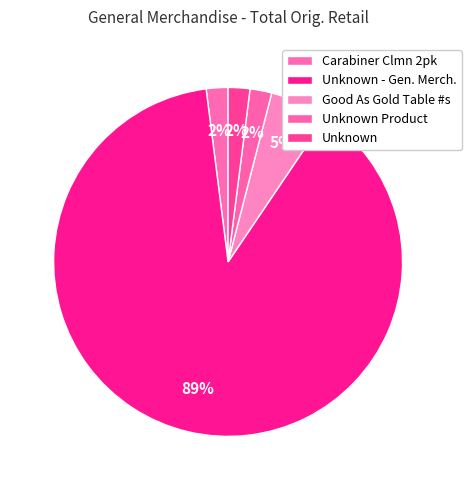

How many segments does this pie chart have?

5